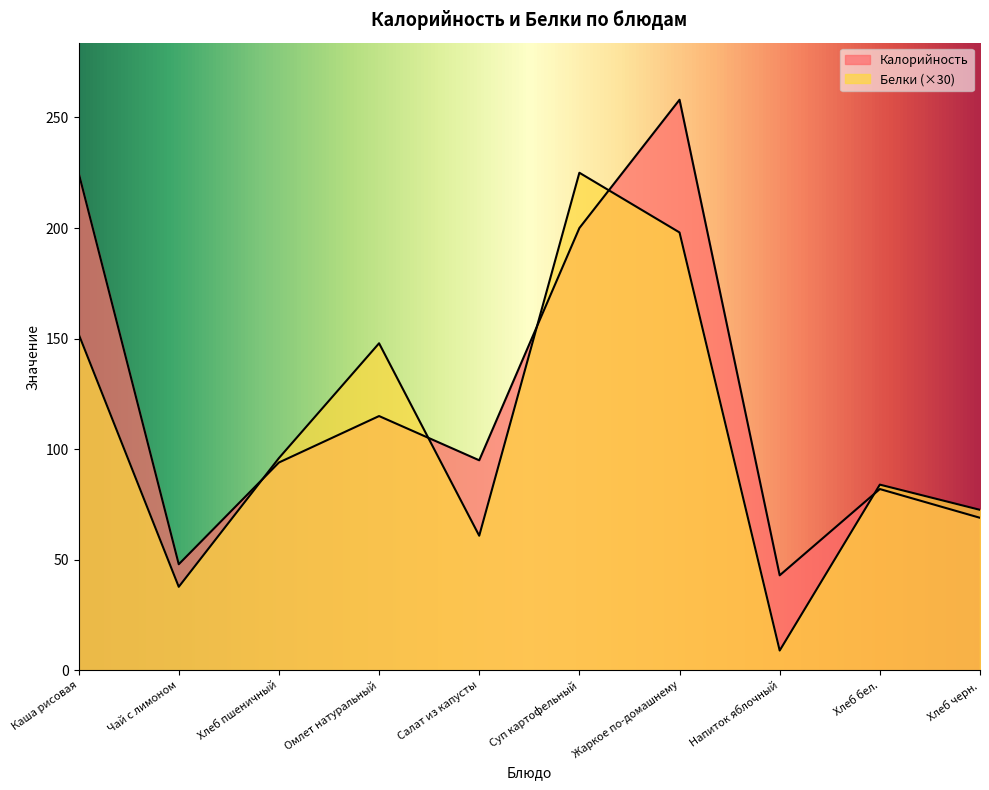

Where is the first local maximum for Белки?

Омлет натуральный